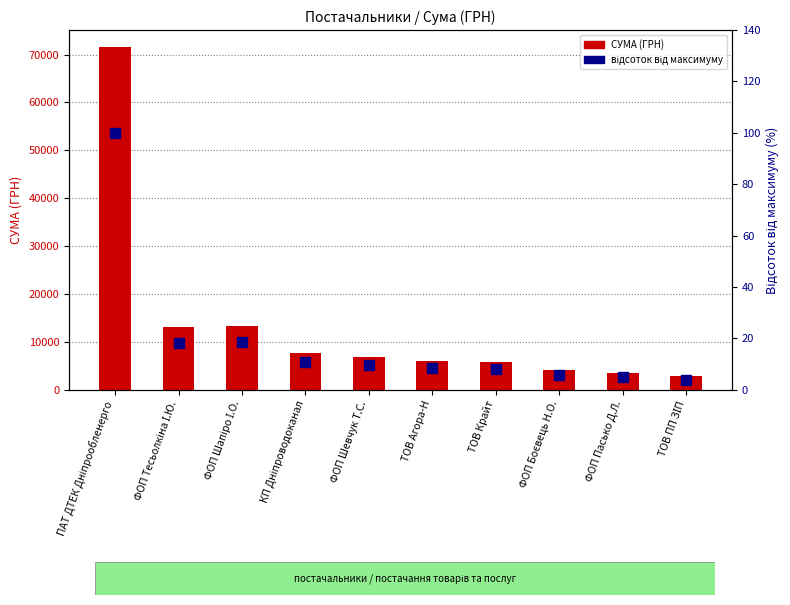

Is the value of відсоток від максимуму at ТОВ Агора-Н greater than the value of СУМА (ГРН) at ТОВ ПП ЗІП?

No